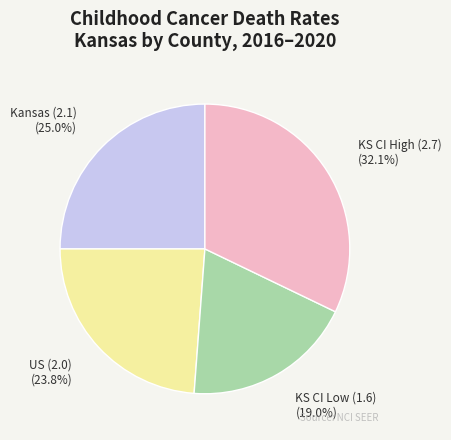

Count the number of slices in the pie.

4